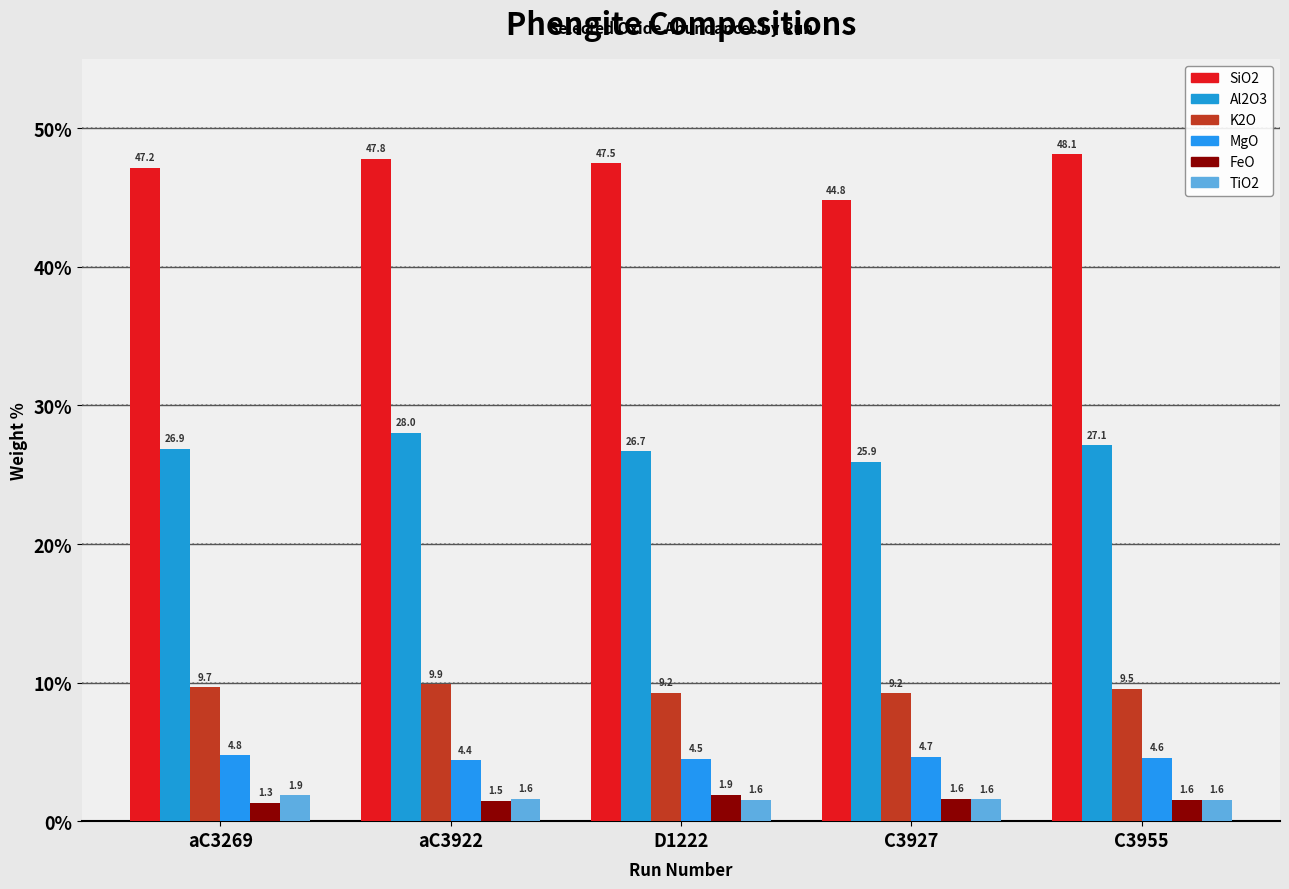

How many groups of bars are there?

5